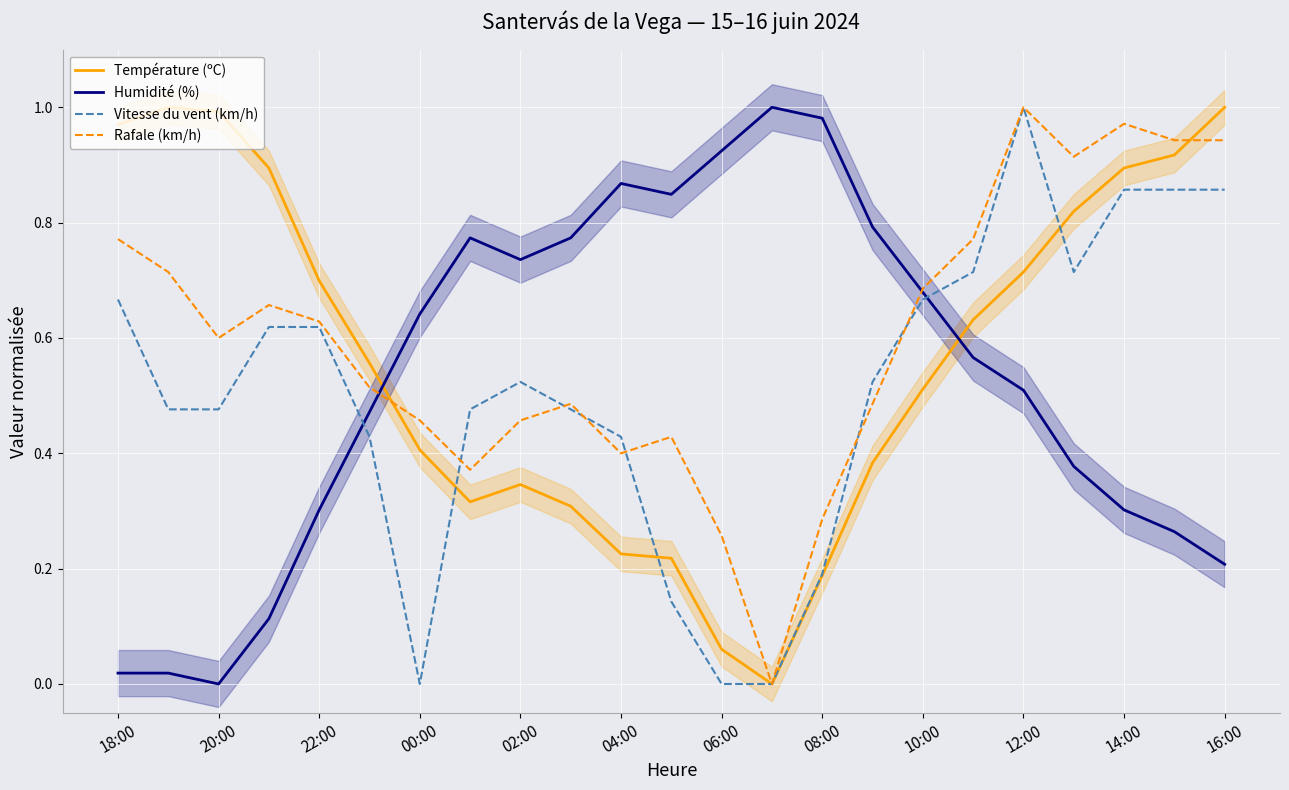

The Vitesse du vent (km/h) series shows 0.6 at 12:00. True or false?

False